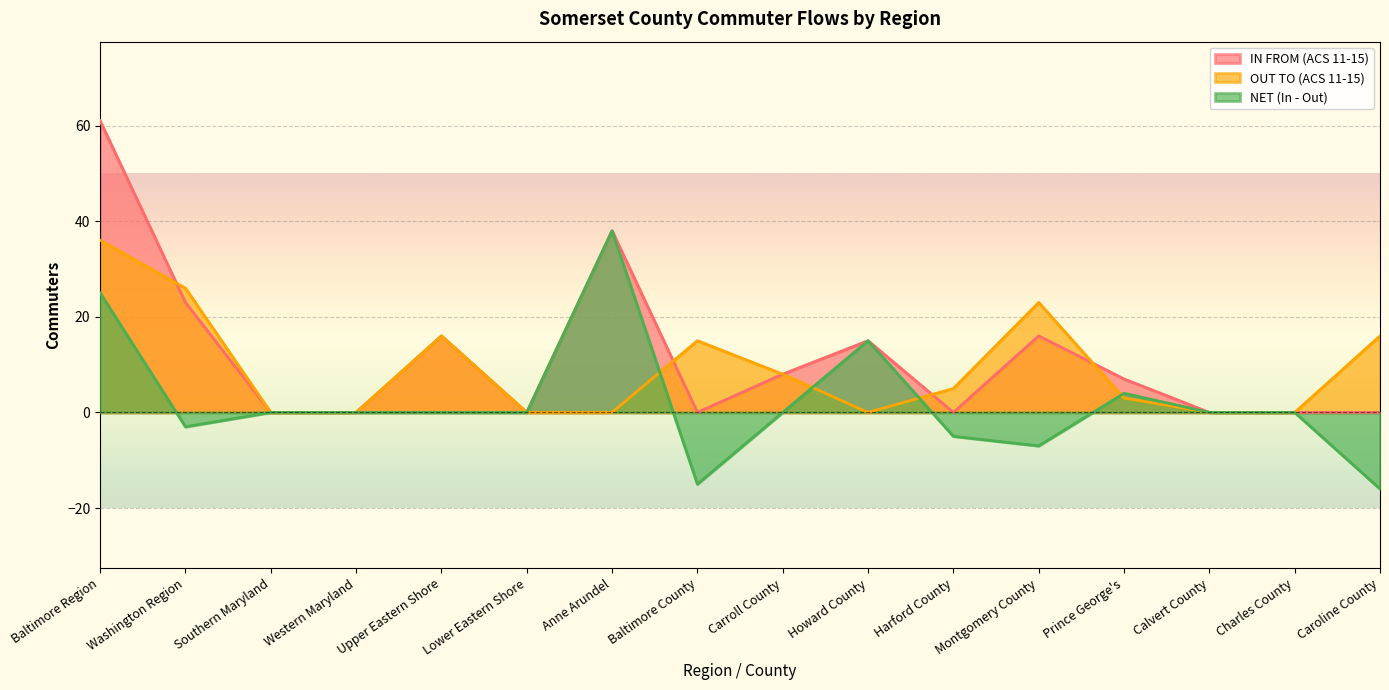

The value of IN FROM (ACS 11-15) at Western Maryland is -21. True or false?

False